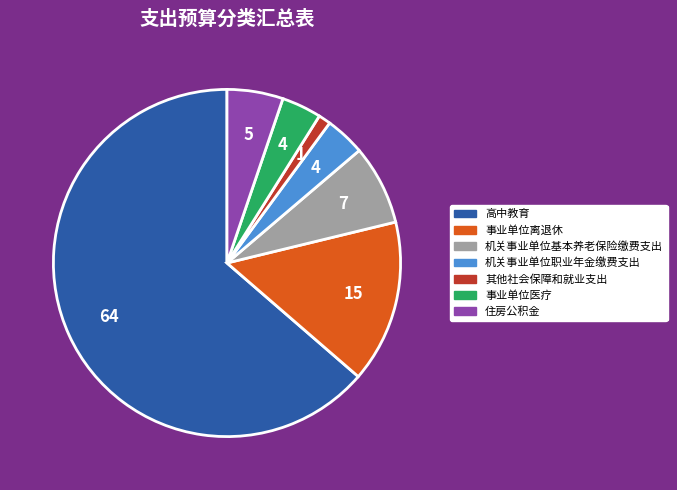

Between 机关事业单位职业年金缴费支出 and 高中教育, which is larger?

高中教育